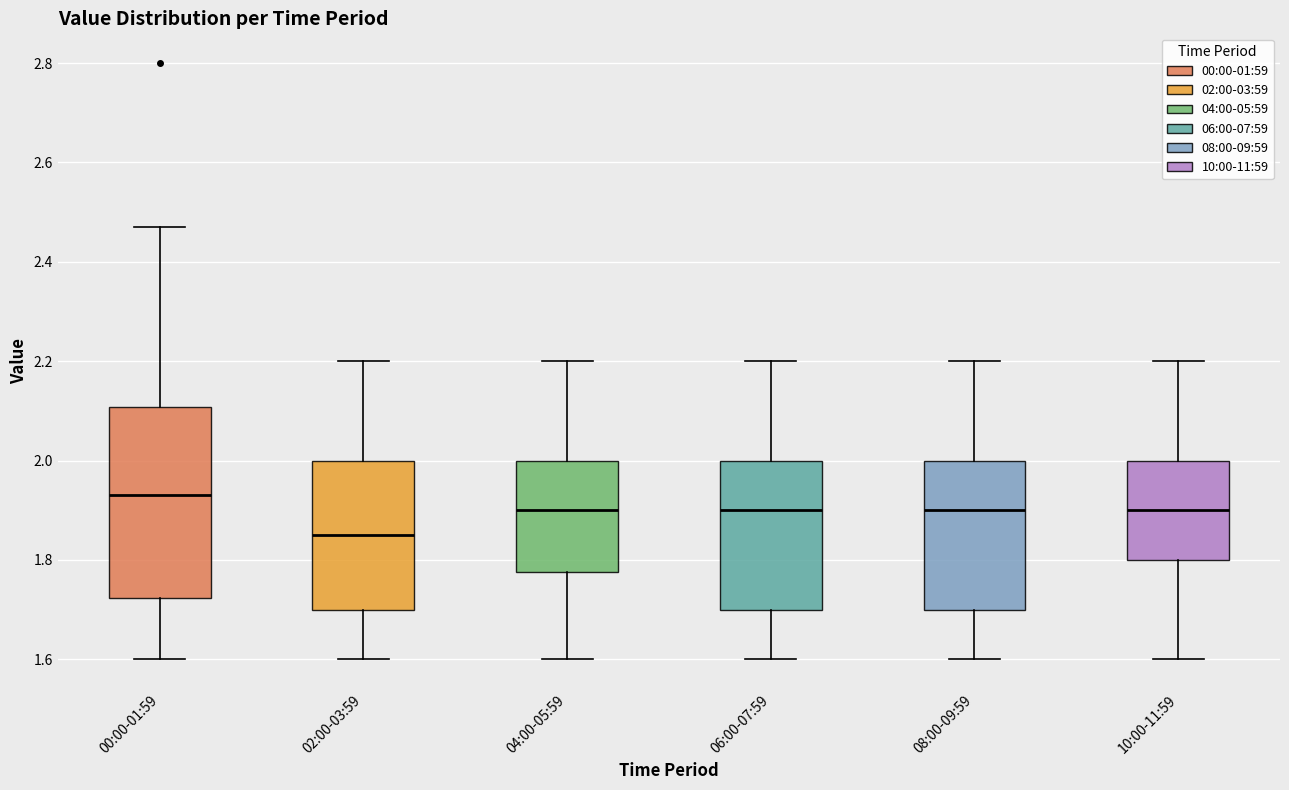

Which box's median line is the lowest?

02:00-03:59